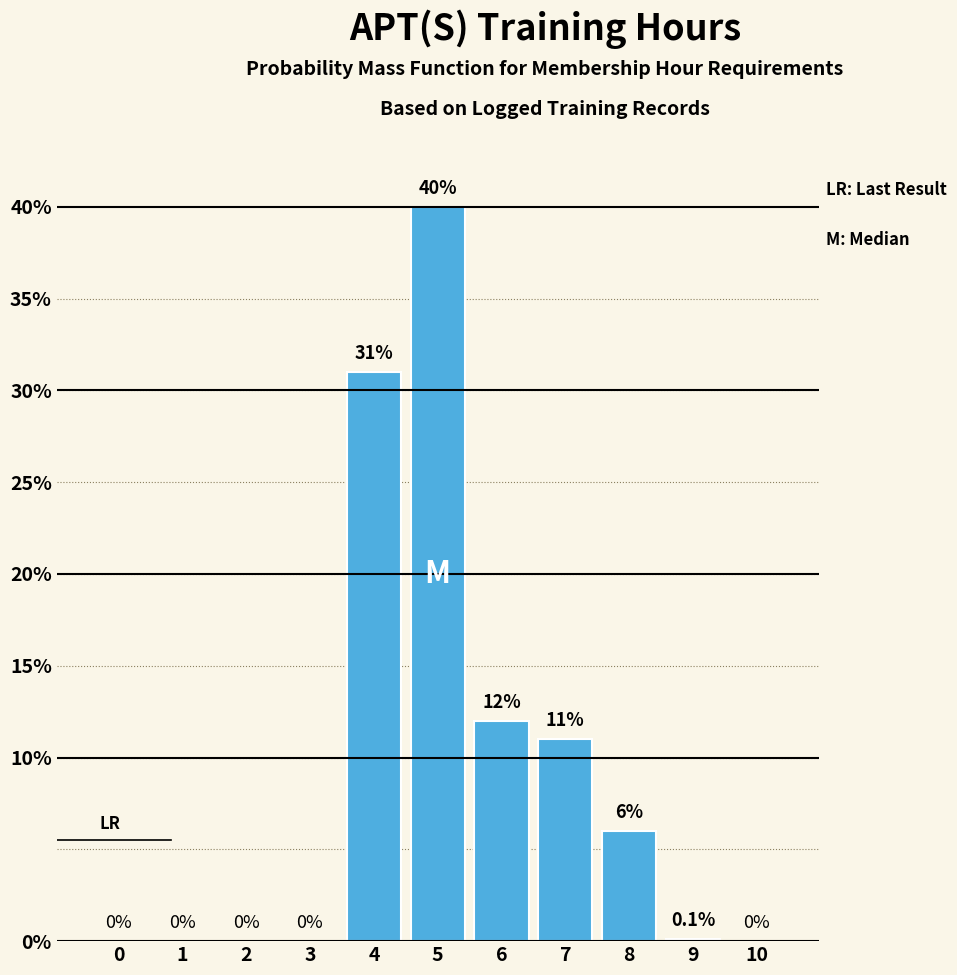

Reading right to left, list all the values displayed in this chart.

10=0.0	9=0.1	8=6.0	7=11.0	6=12.0	5=40.0	4=31.0	3=0.0	2=0.0	1=0.0	0=0.0